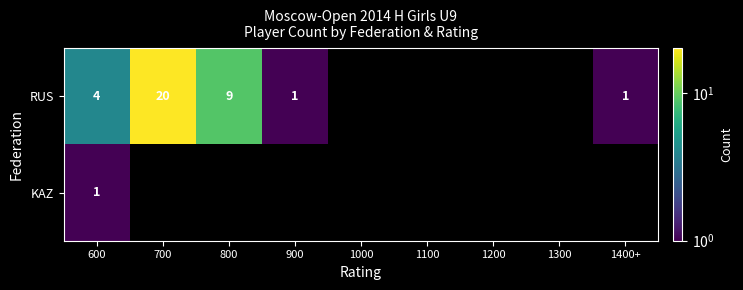

What is the spread (max minus min) of values at 600?

3